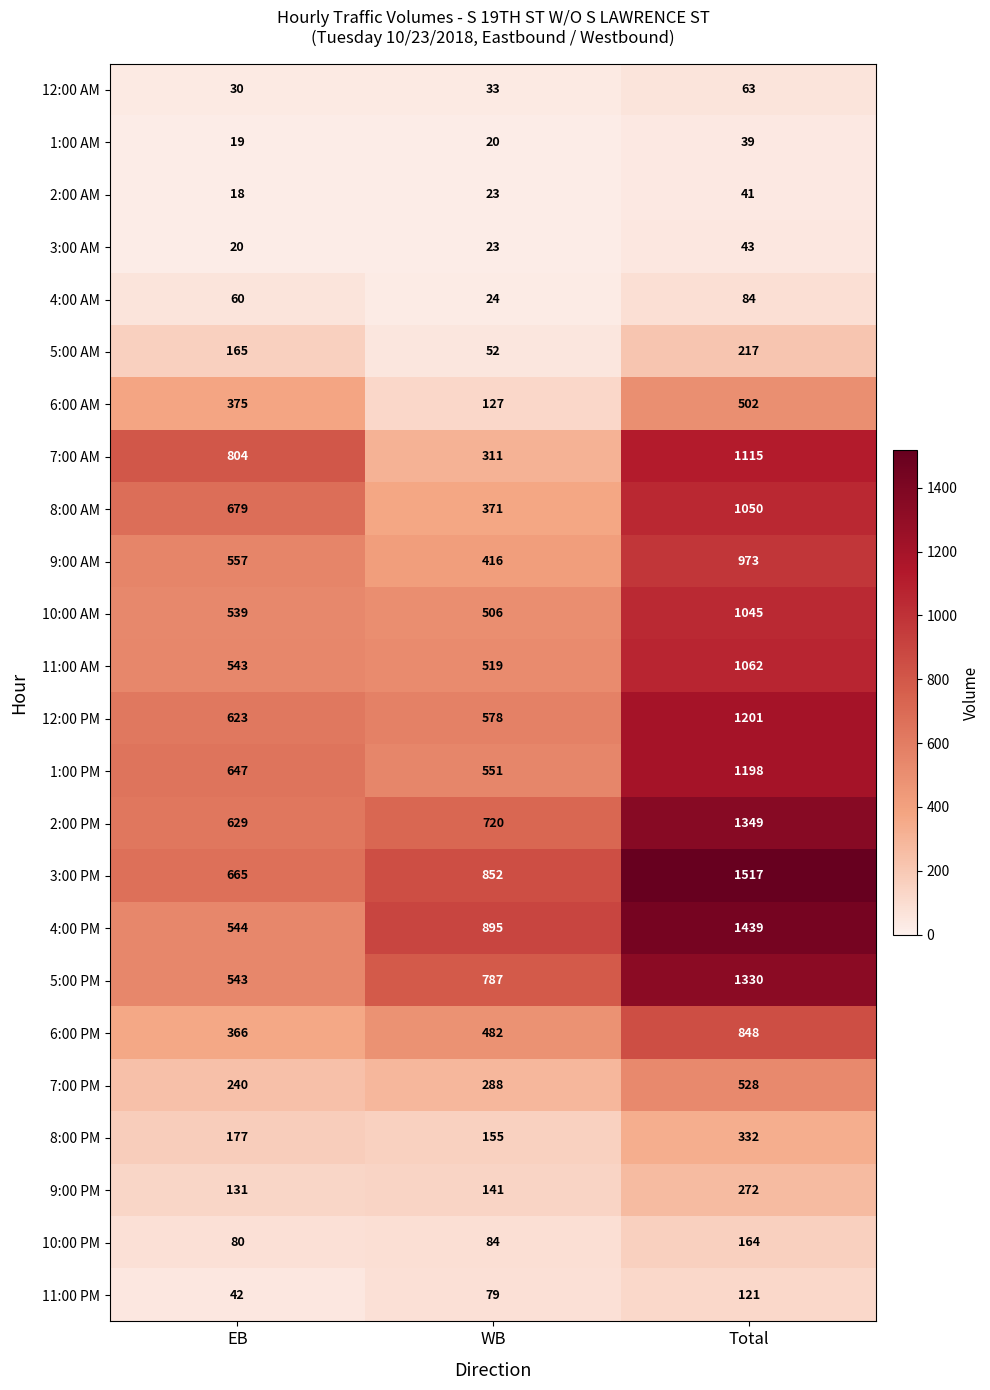

Rank the series at Total from lowest to highest value.

1:00 AM, 2:00 AM, 3:00 AM, 12:00 AM, 4:00 AM, 11:00 PM, 10:00 PM, 5:00 AM, 9:00 PM, 8:00 PM, 6:00 AM, 7:00 PM, 6:00 PM, 9:00 AM, 10:00 AM, 8:00 AM, 11:00 AM, 7:00 AM, 1:00 PM, 12:00 PM, 5:00 PM, 2:00 PM, 4:00 PM, 3:00 PM